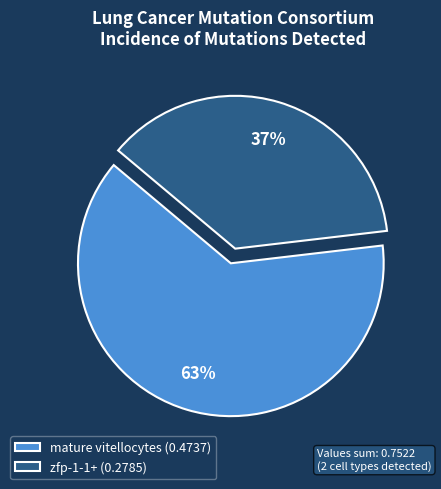

How many slices are in this pie chart?

2